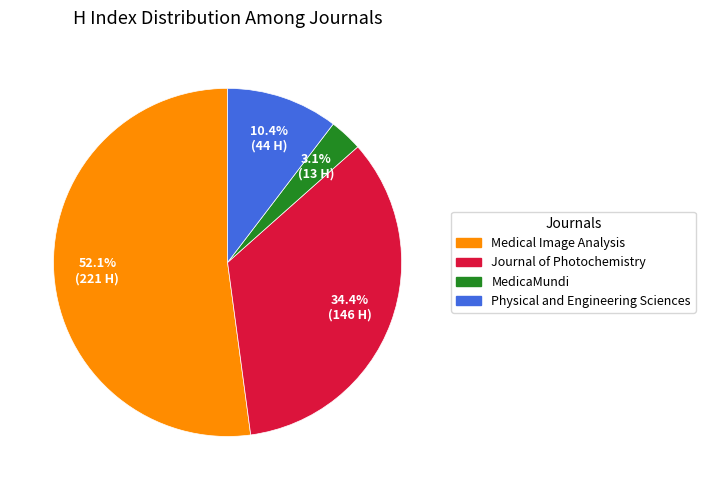

Does any single category account for the majority?

Yes